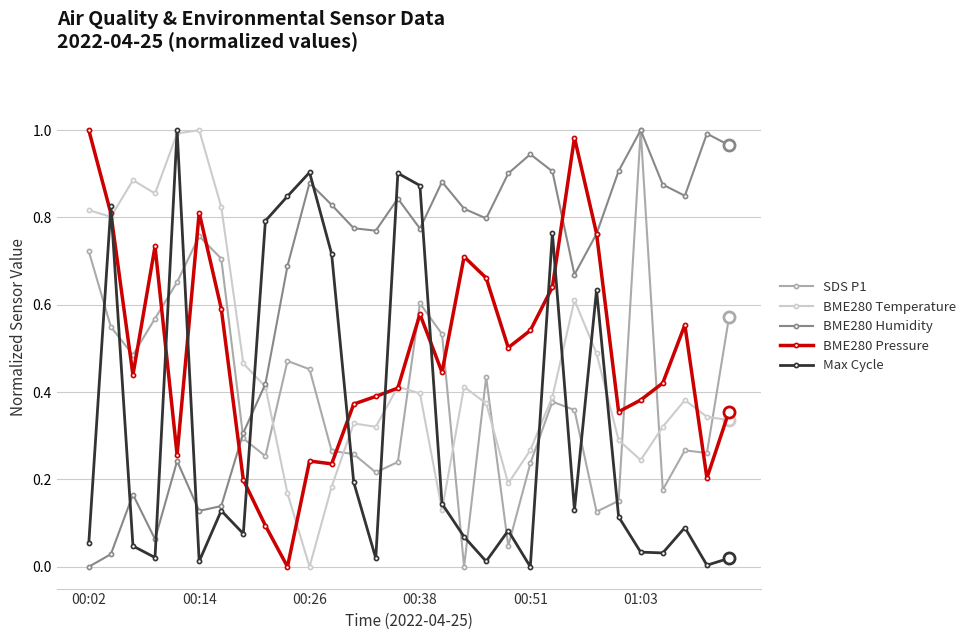

Which series has the largest total across all categories?

BME280 Humidity